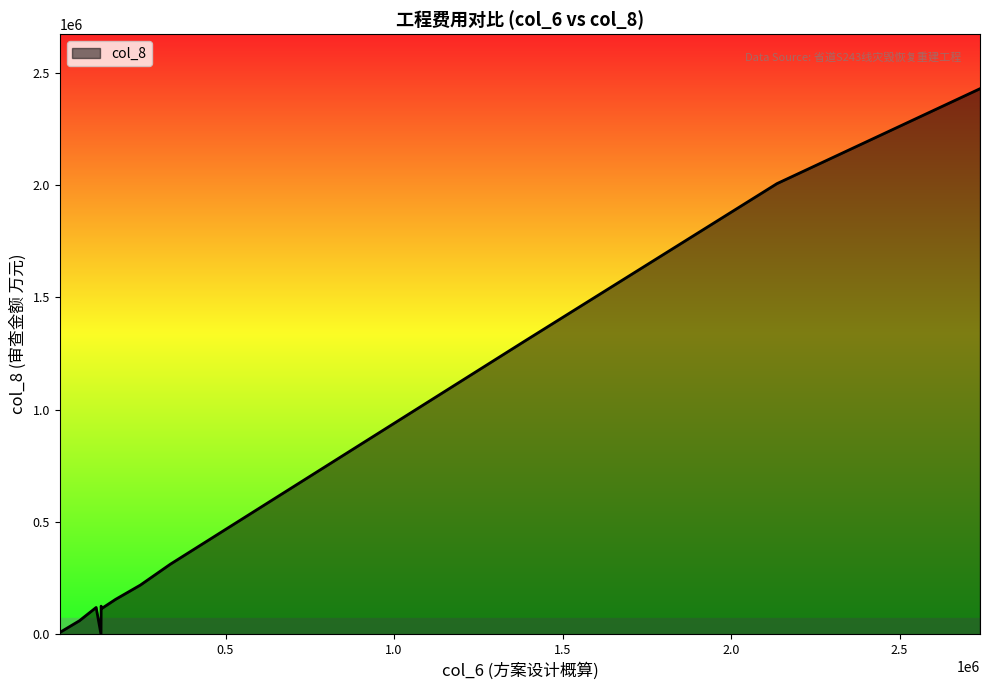

What is the difference between the maximum and minimum values?

2427909